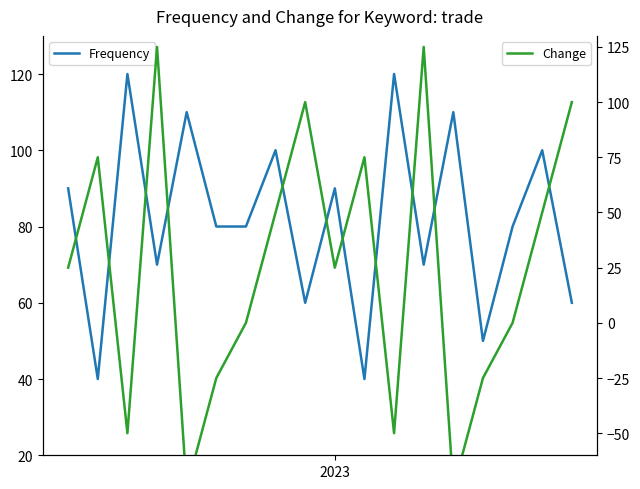

Is this an area chart (filled region under the line)?

No